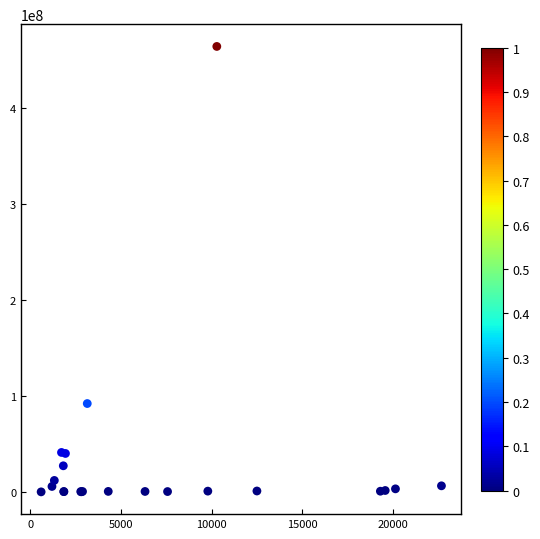

What Y value in the scatter plot is closest to 232203500?

92103235.0